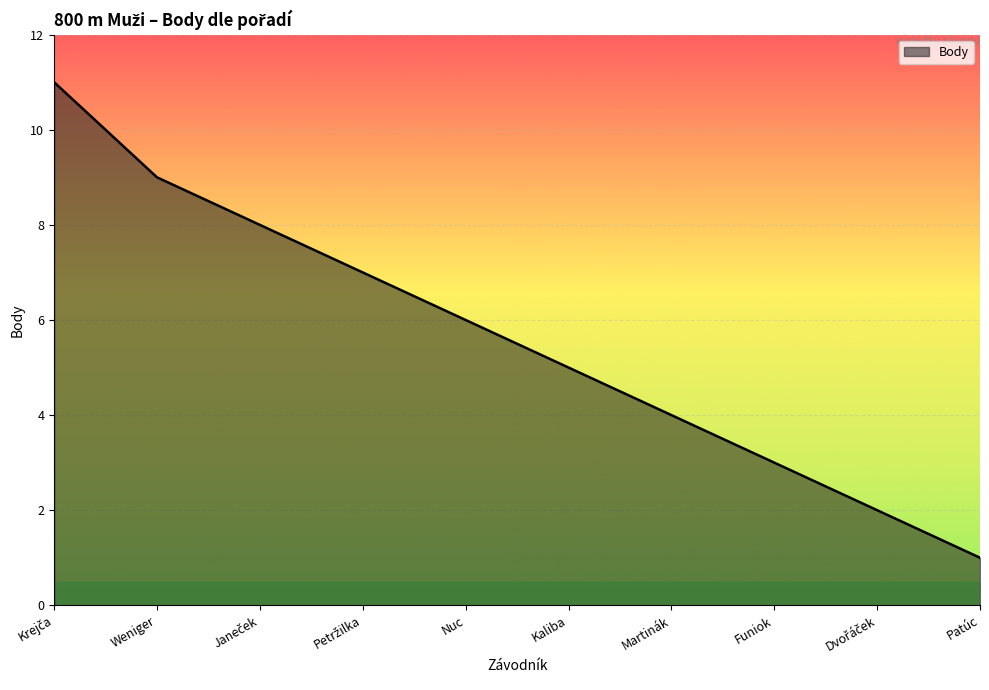

How many lines are shown in the chart?

1